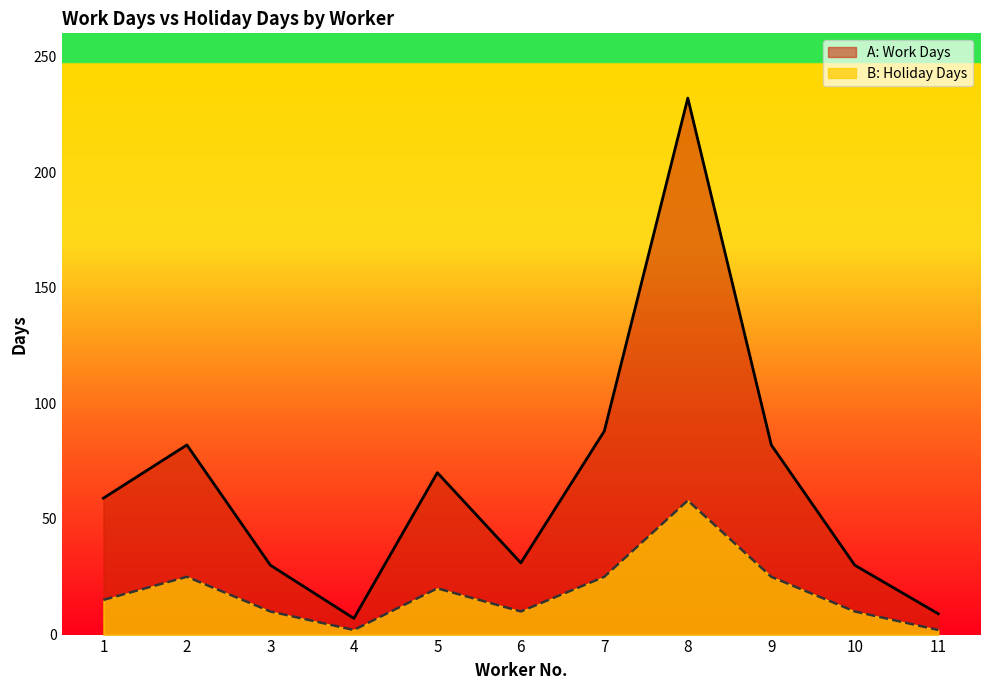

What are all the series names shown in the legend?

A: Work Days, B: Holiday Days